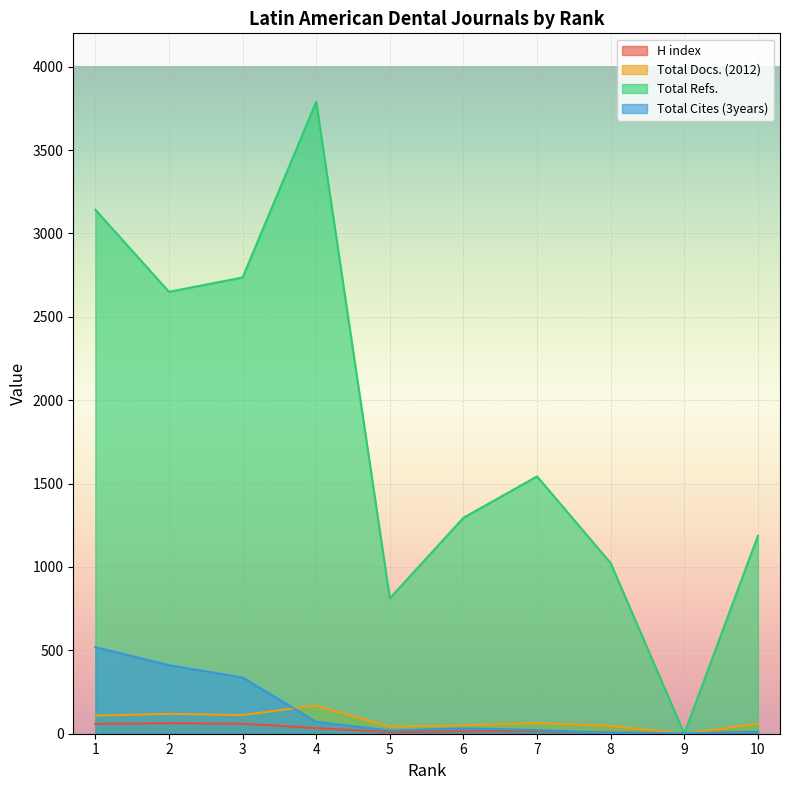

List the series in order of their peak value, highest first.

Total Refs., Total Cites (3years), Total Docs. (2012), H index